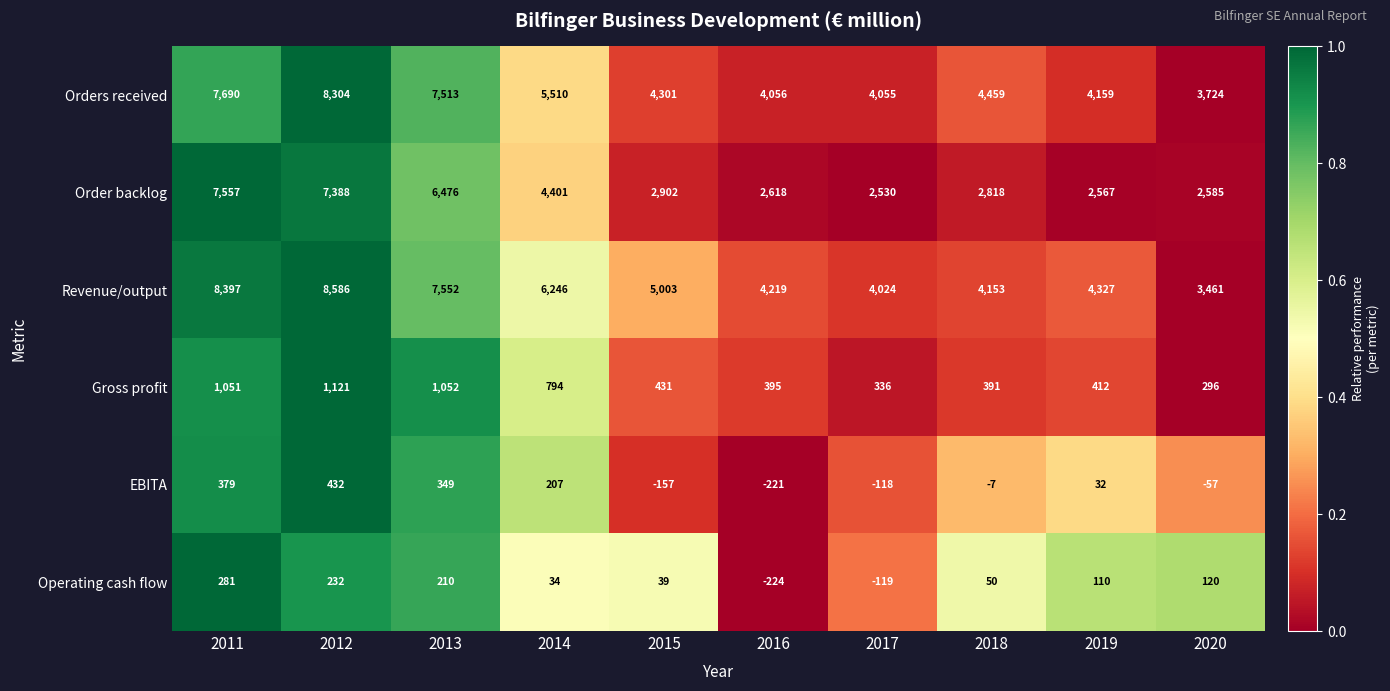

How many data points in Order backlog are less than 2902?

5